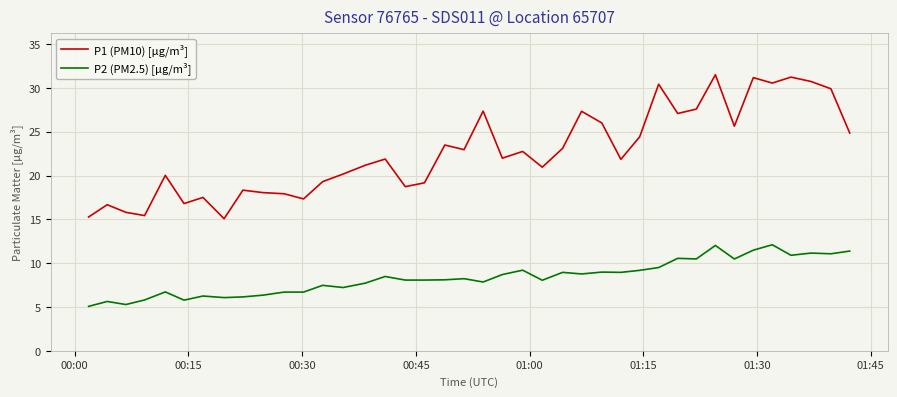

True or false: P1 (PM10) [µg/m³] and P2 (PM2.5) [µg/m³] cross at least once.

False